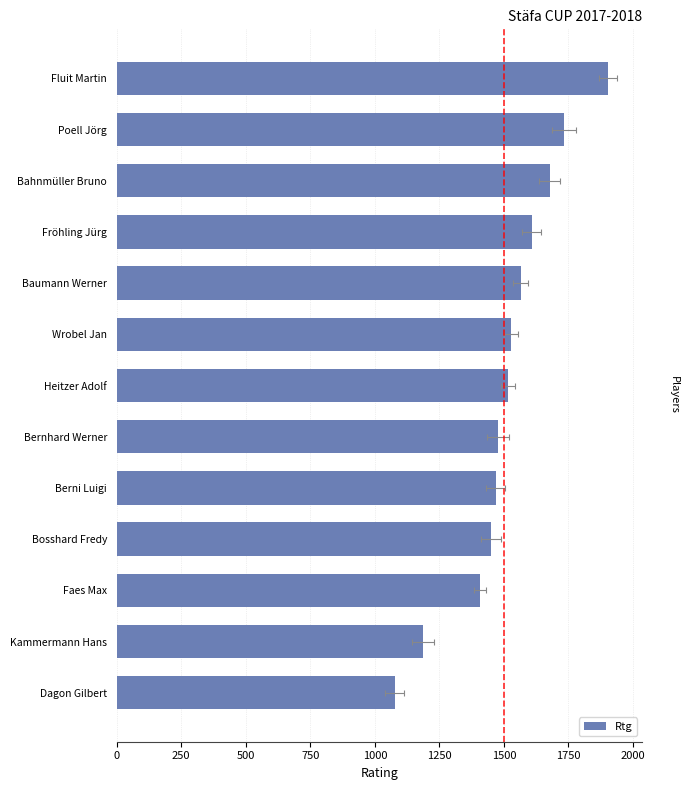

What is the sum of all values?

19591